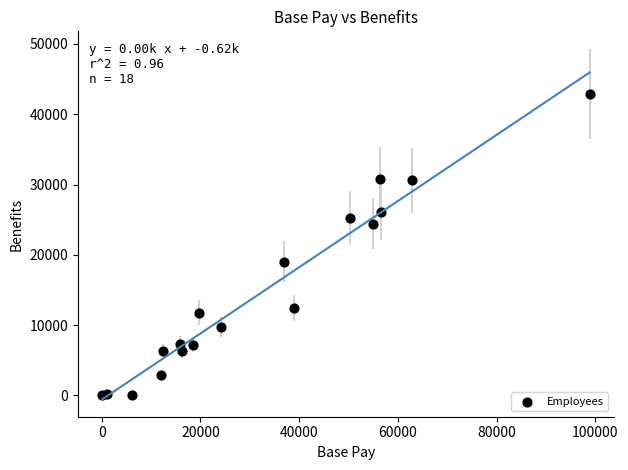

What Y value in the scatter plot is closest to 21438?

19042.2